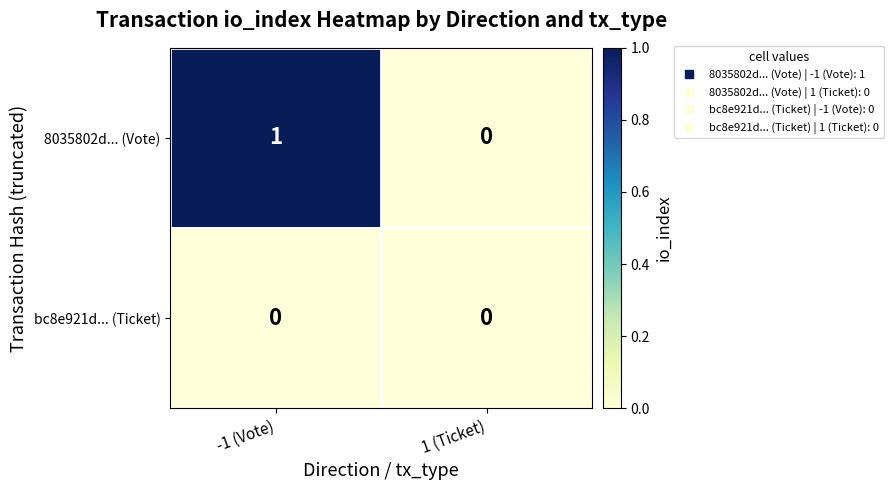

At -1 (Vote), list the series in order from smallest to largest.

bc8e921d... (Ticket), 8035802d... (Vote)